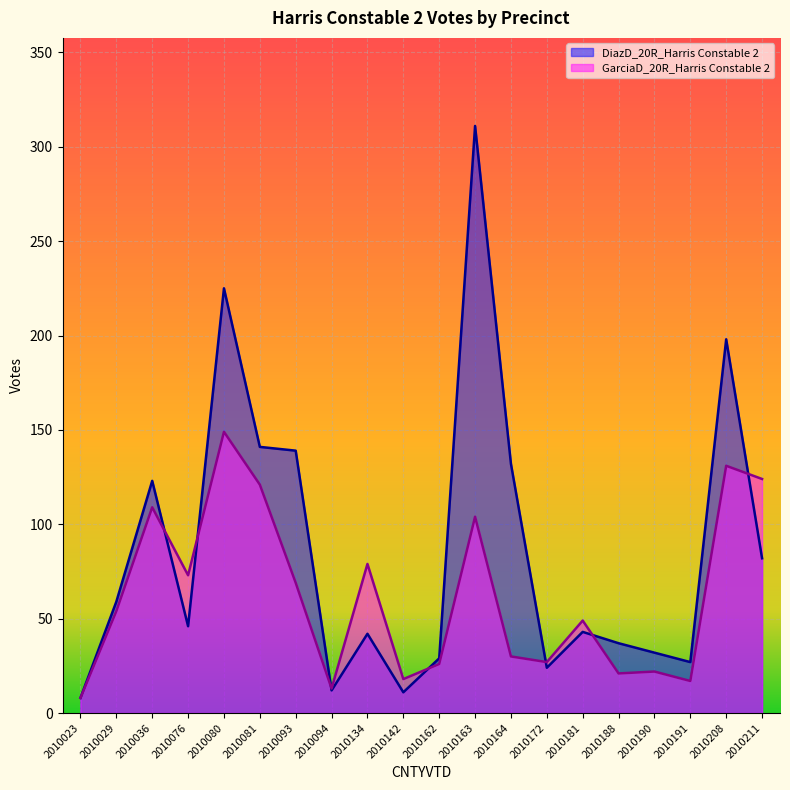

What is the lowest value of the GarciaD_20R_Harris Constable 2 series?

8